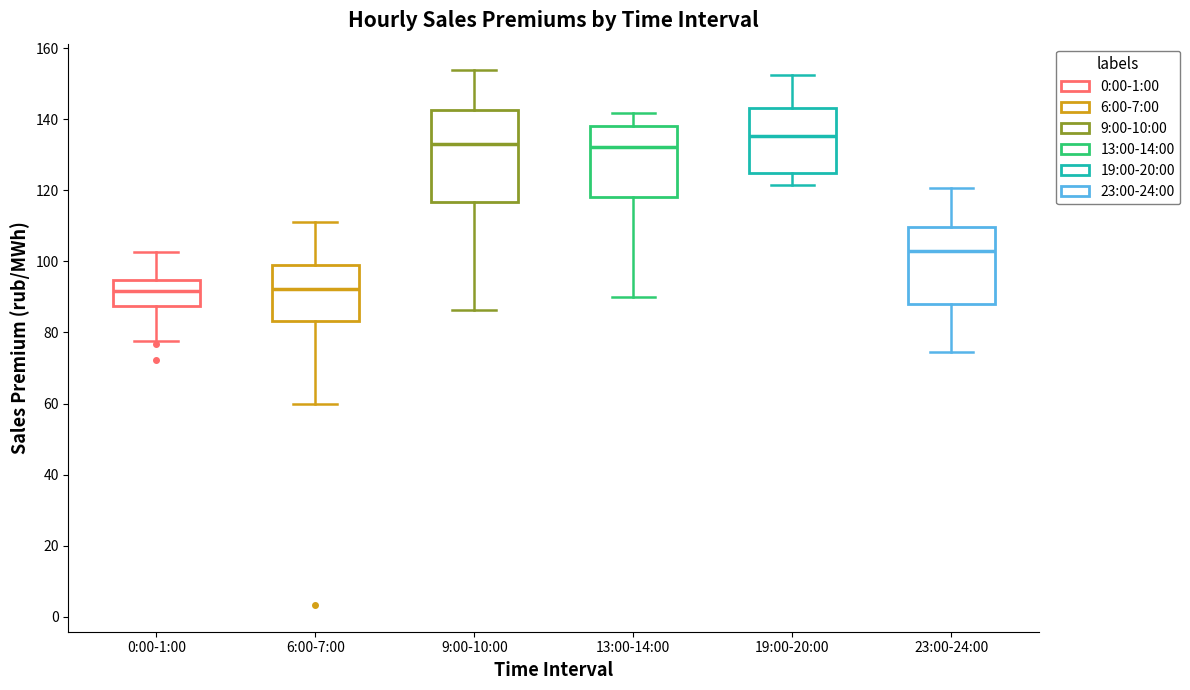

Which box is the tallest, from its lower edge to its upper edge?

9:00-10:00